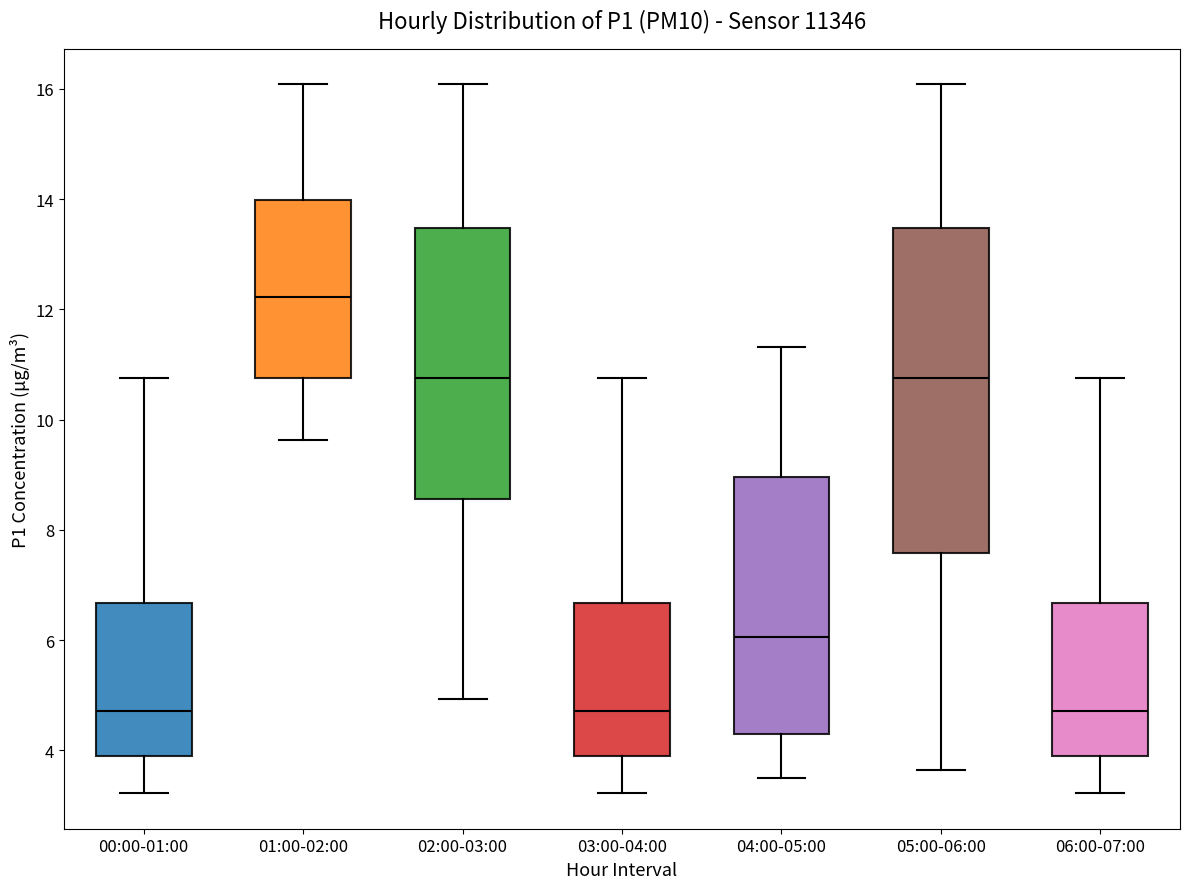

Which box is the tallest, from its lower edge to its upper edge?

05:00-06:00